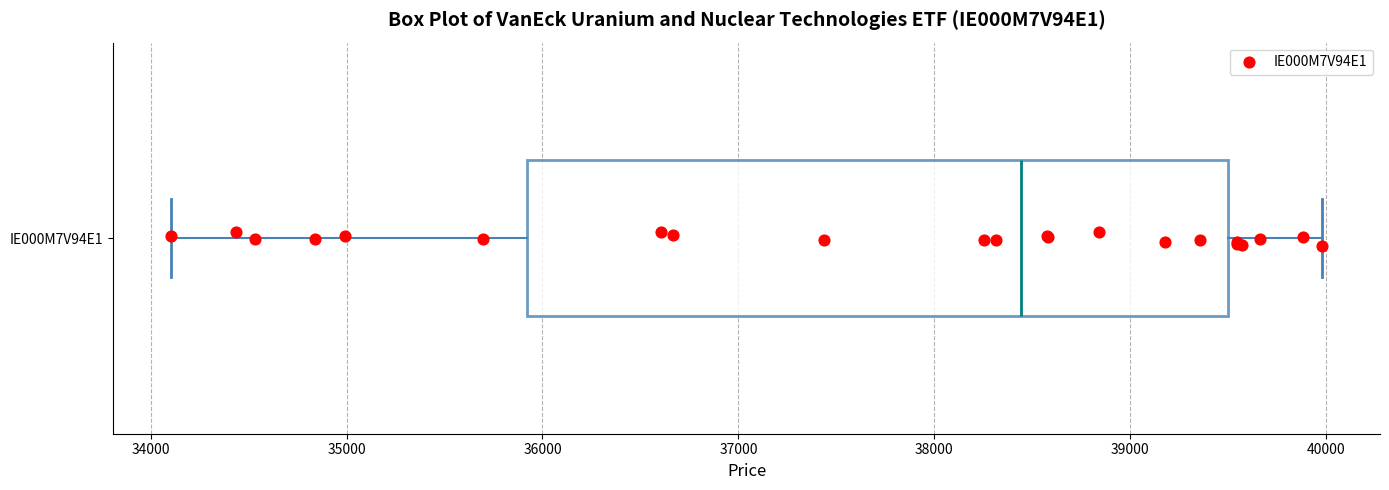

Transcribe this box plot: give where the median line is, the range the box spans, and where the two whiskers end, as read against the x-axis. The values are not printed on the chart, so give them approximately, as read against the axis.

median 38400, box 35900 to 39500, whiskers 34100 to 40000